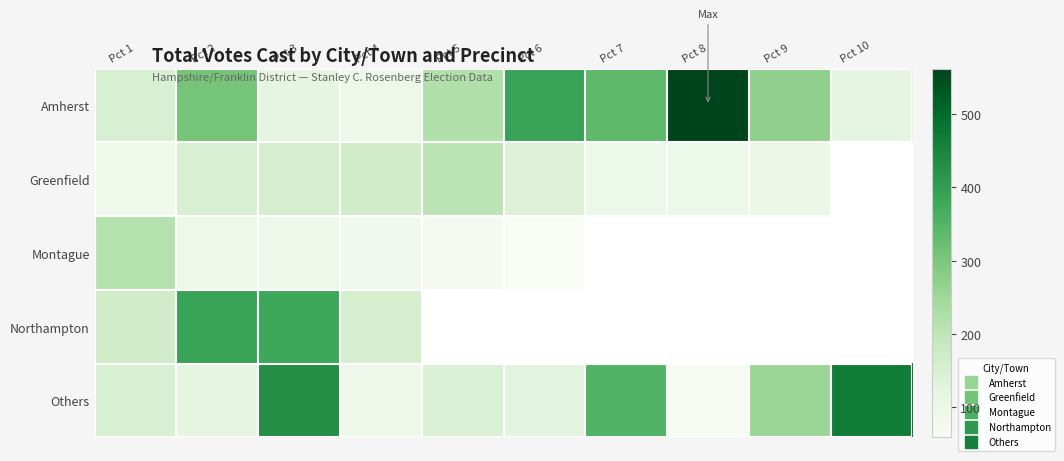

List the series in order of their peak value, highest first.

Amherst, Others, Northampton, Montague, Greenfield